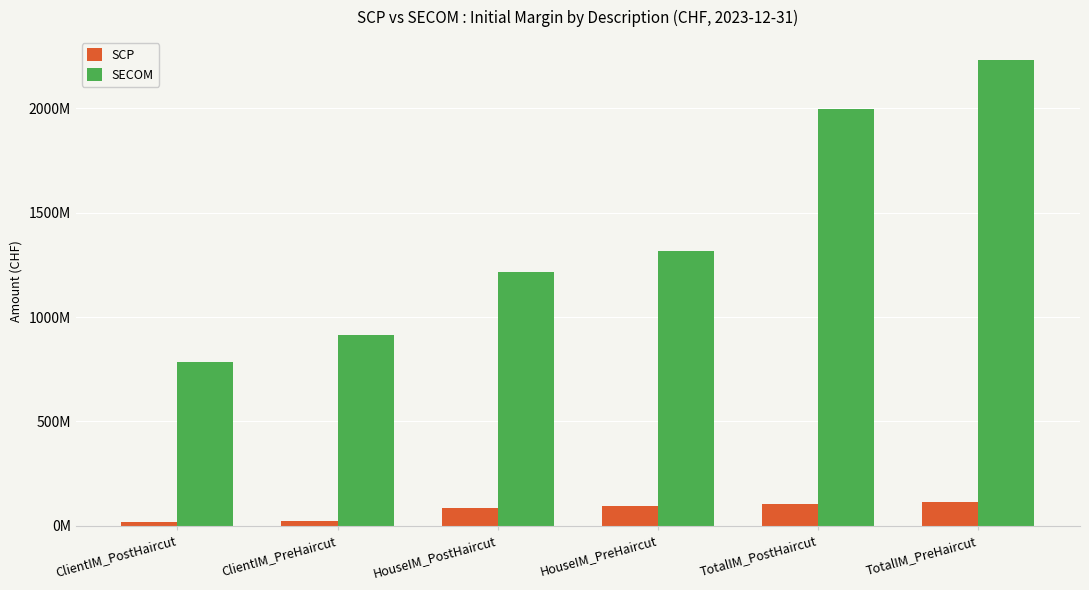

What is the label of the 6th bar from the left?

TotalIM_PreHaircut